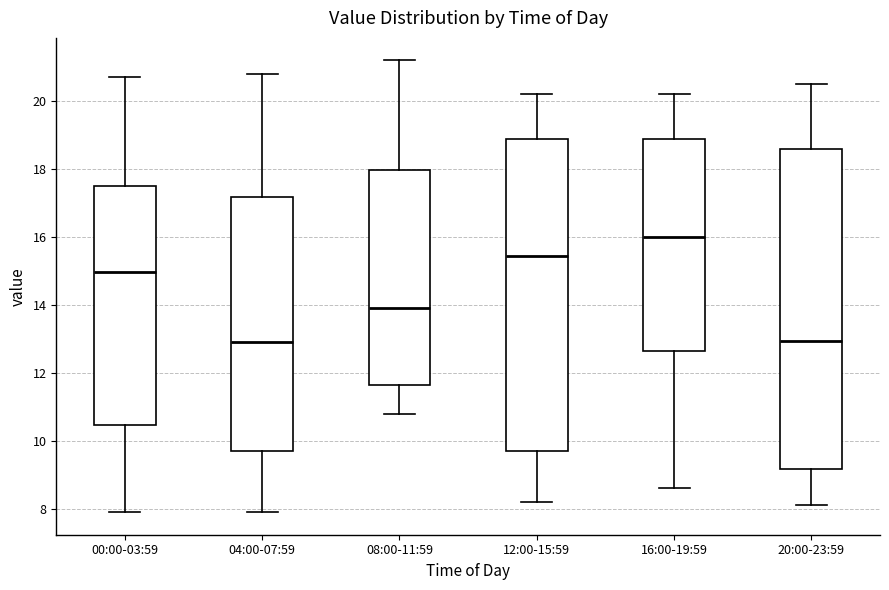

Comparing the boxes themselves (not the whiskers), which one is the tallest?

20:00-23:59